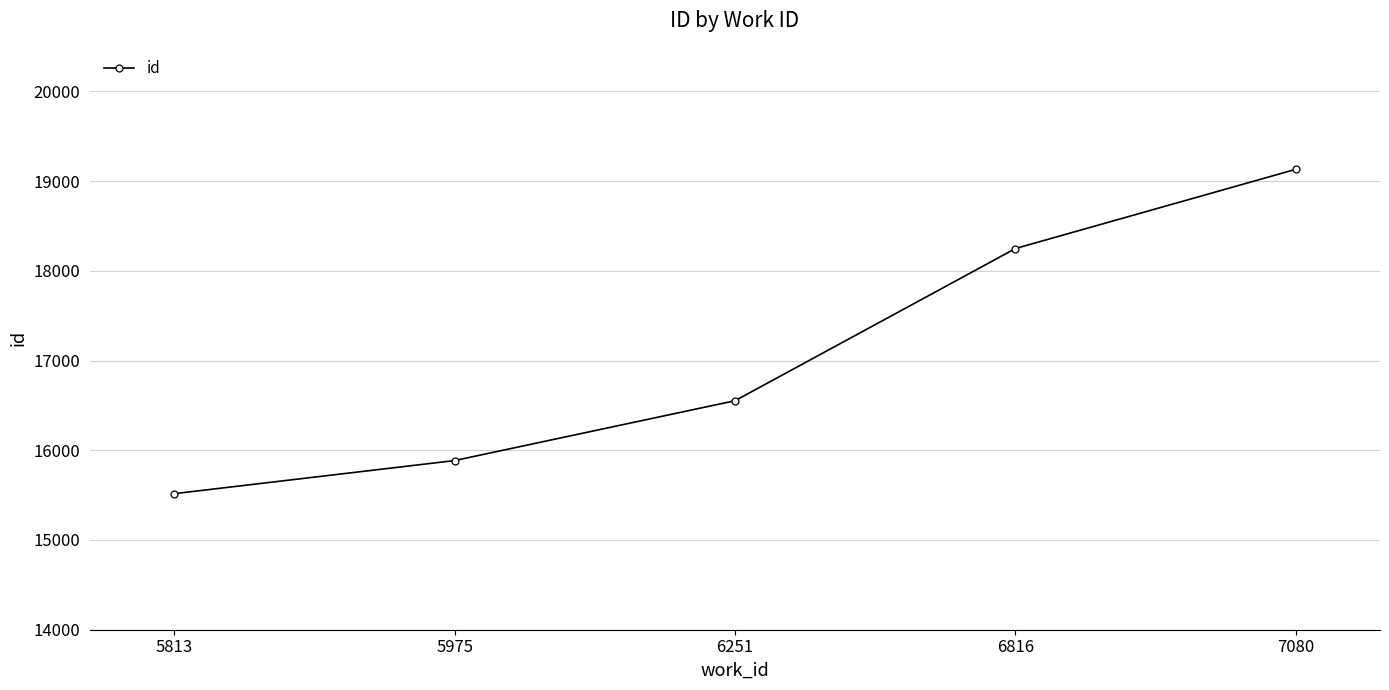

Reading right to left, transcribe all the data shown in this chart.

7080=19131	6816=18248	6251=16552	5975=15885	5813=15516